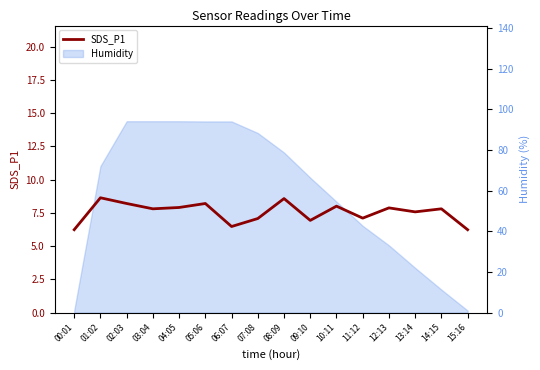

List the labels in order of value, largest first.

01:02, 08:09, 02:03, 05:06, 10:11, 04:05, 12:13, 03:04, 14:15, 13:14, 11:12, 07:08, 09:10, 06:07, 00:01, 15:16